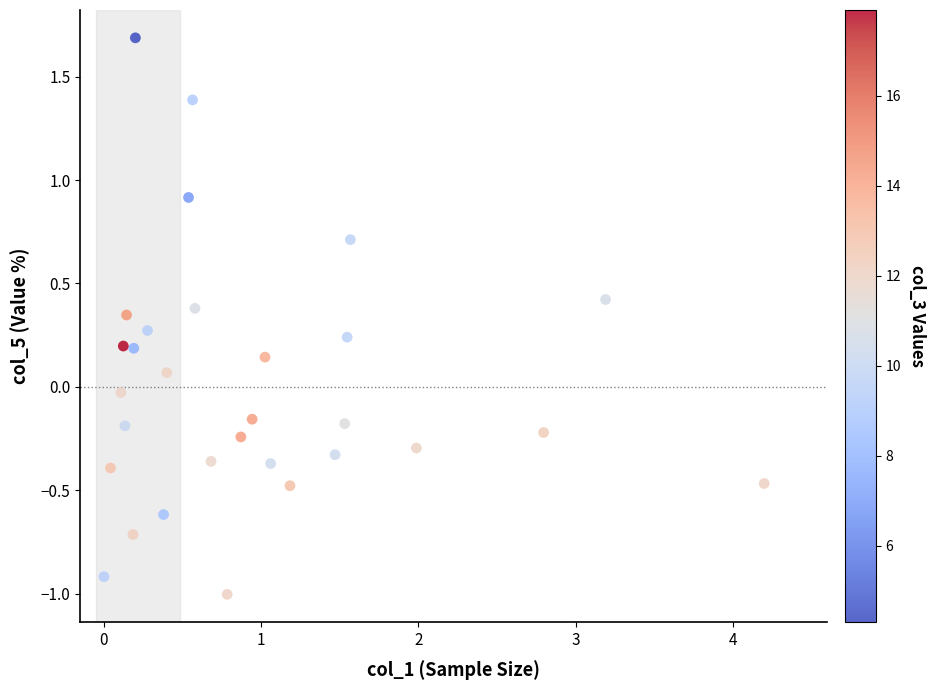

What is the range of X values (max minus min)?

4.2